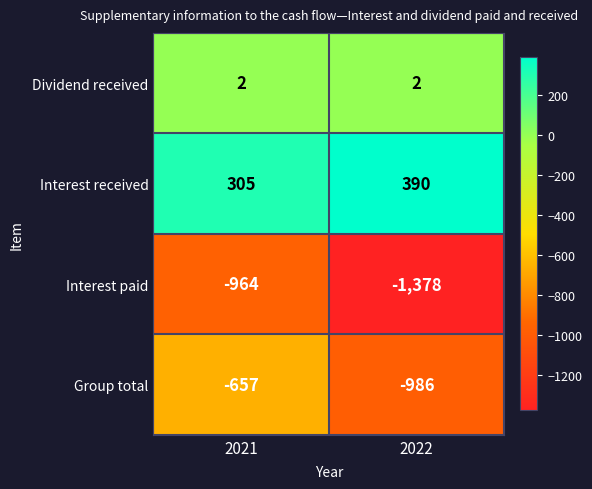

Is it true that Group total equals -1710 at 2022?

False